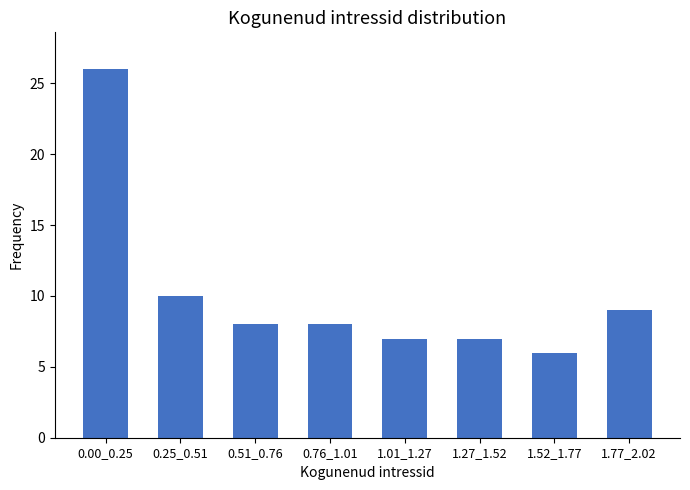

Reading left to right, list all the values displayed in this chart.

26	10	8	8	7	7	6	9